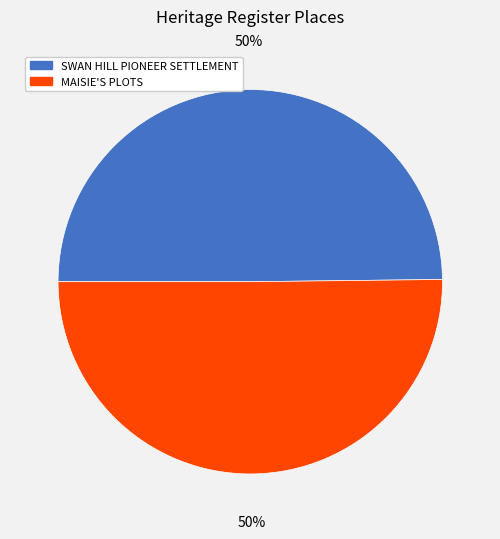

Approximately how many times larger is the value at MAISIE'S PLOTS compared to SWAN HILL PIONEER SETTLEMENT?

1.0